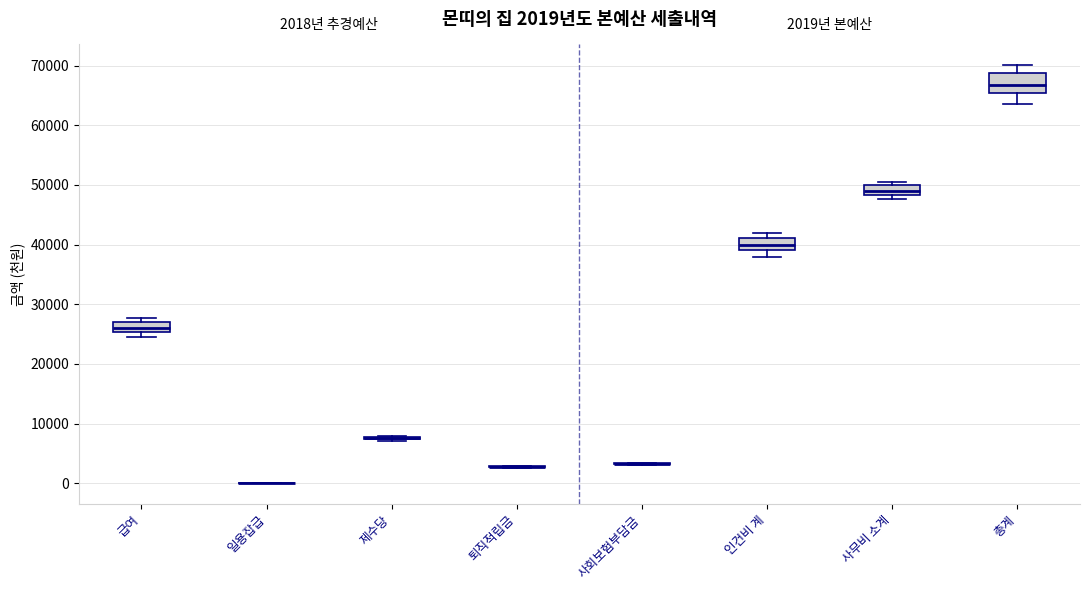

Comparing the boxes themselves (not the whiskers), which one is the tallest?

총계